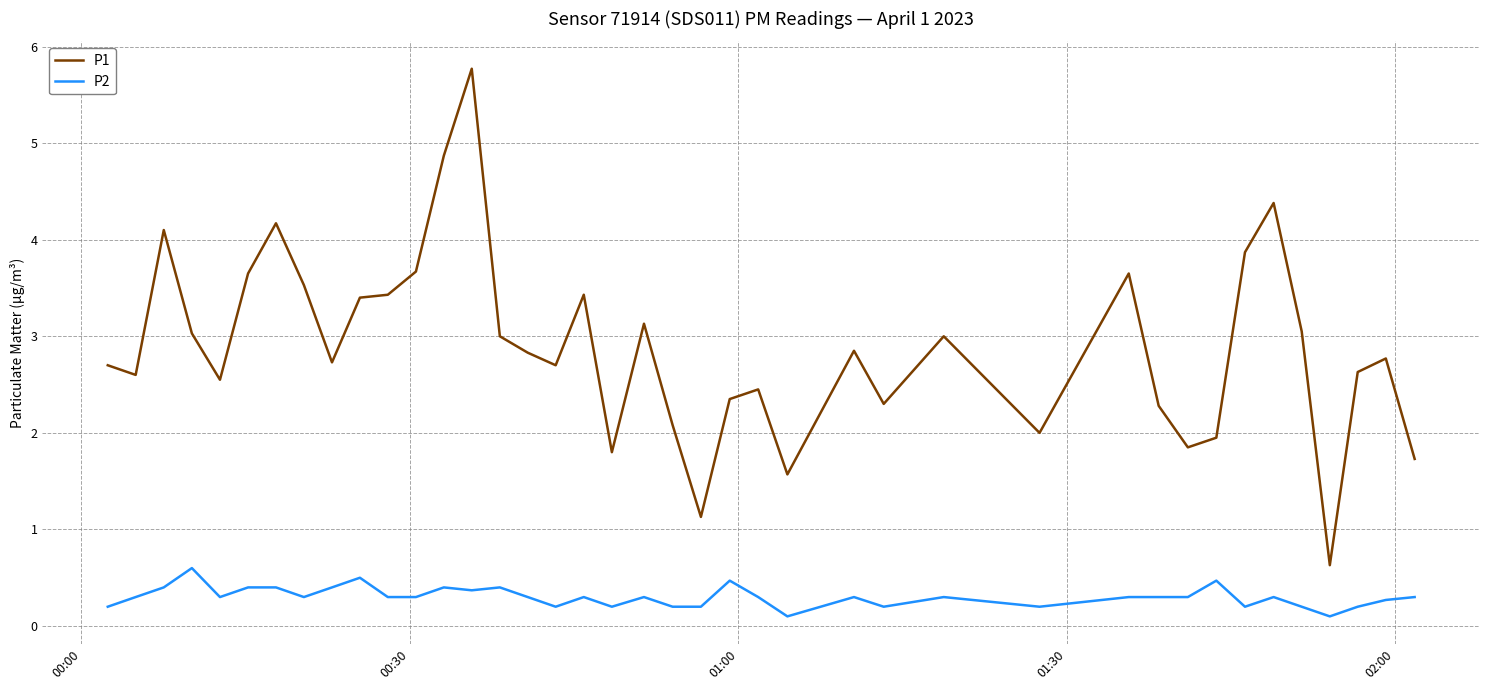

True or false: P2 and P1 intersect in this chart.

False